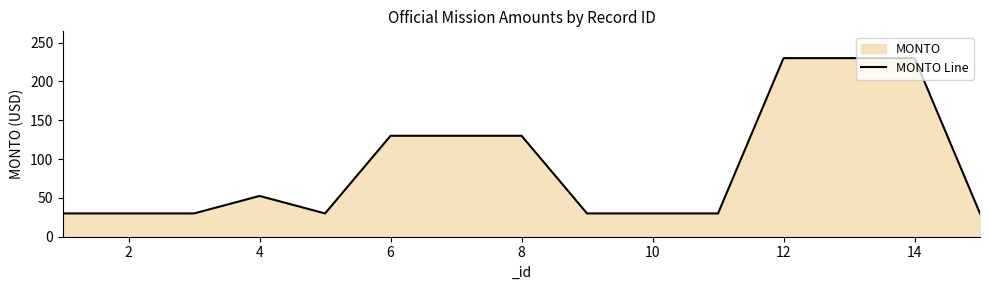

Approximately how many times larger is the value at 12 compared to 14?

1.0